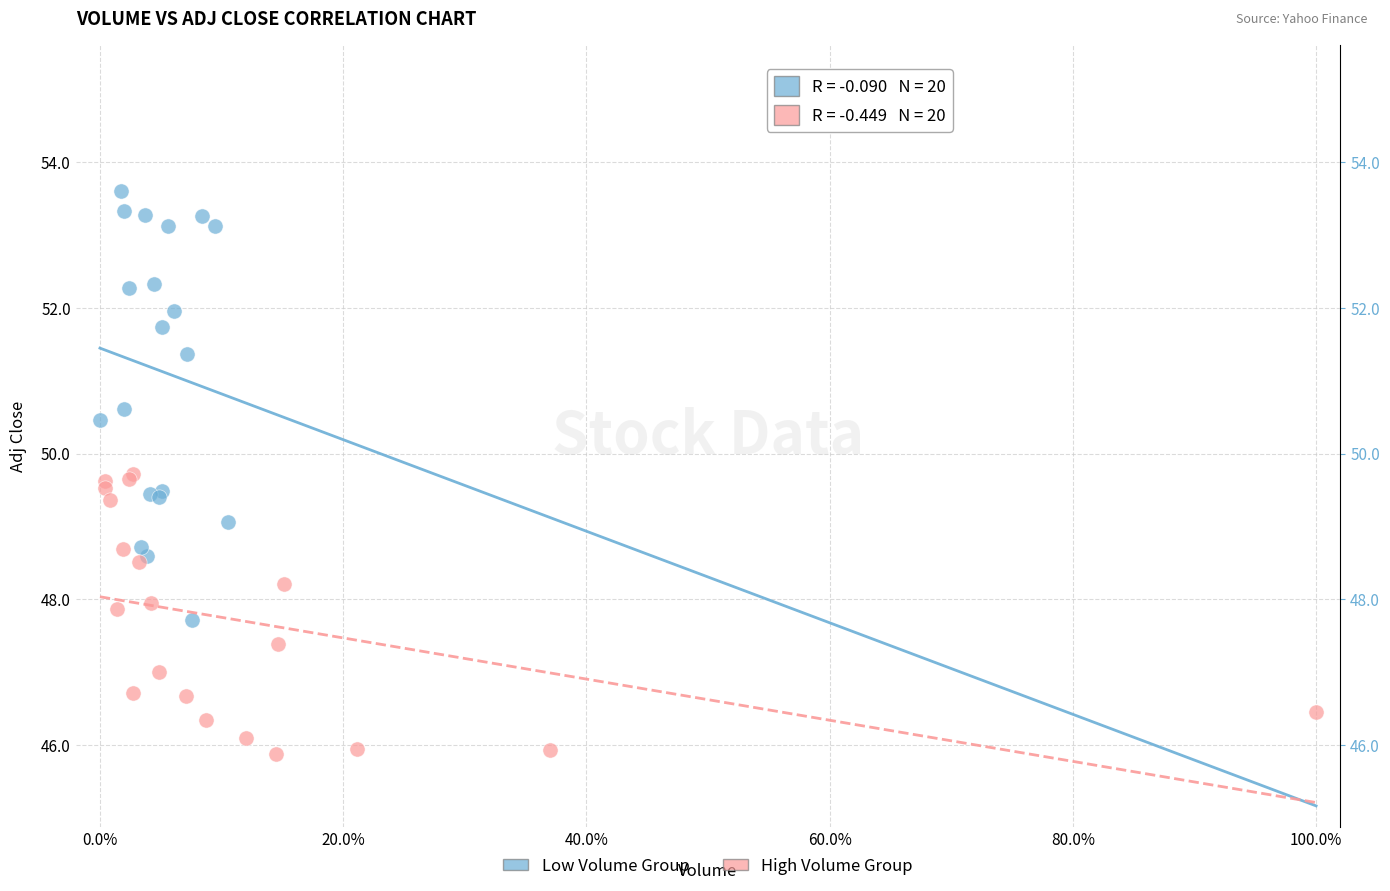

Which series has the widest spread of Y values?

Low Volume Group